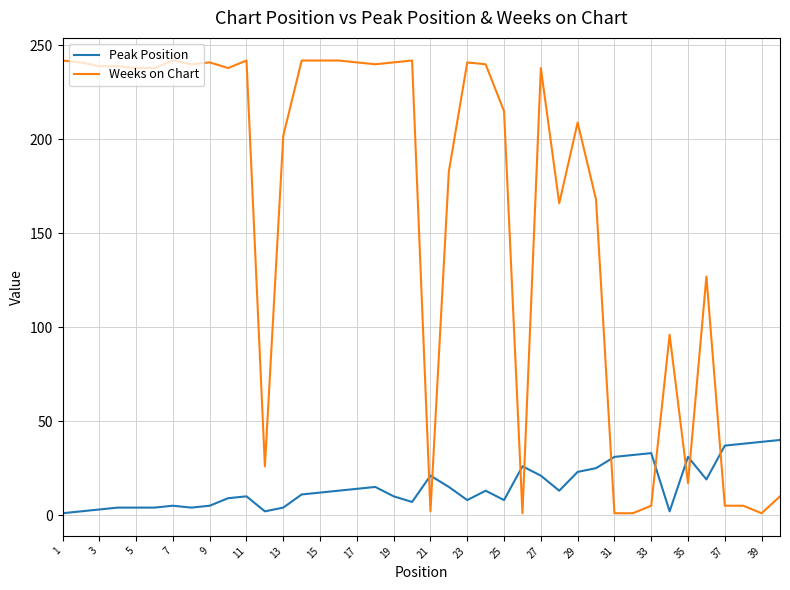

What is the greatest value displayed?

242